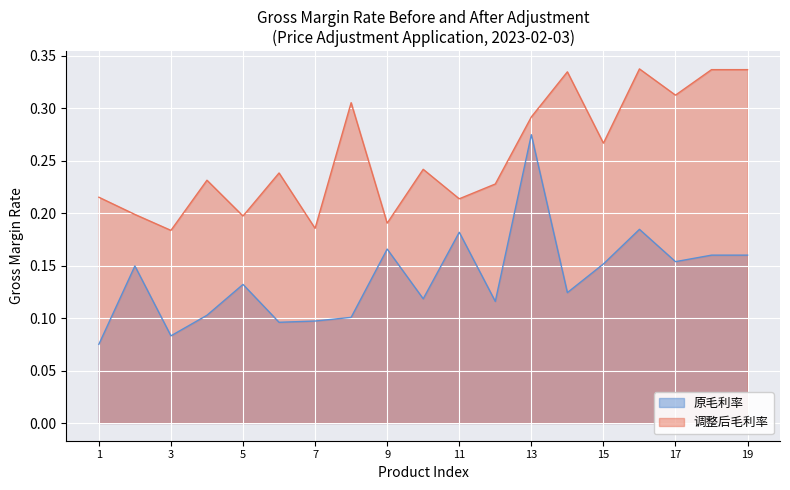

What is the value of the 原毛利率 point at the 10th from the left?

0.1